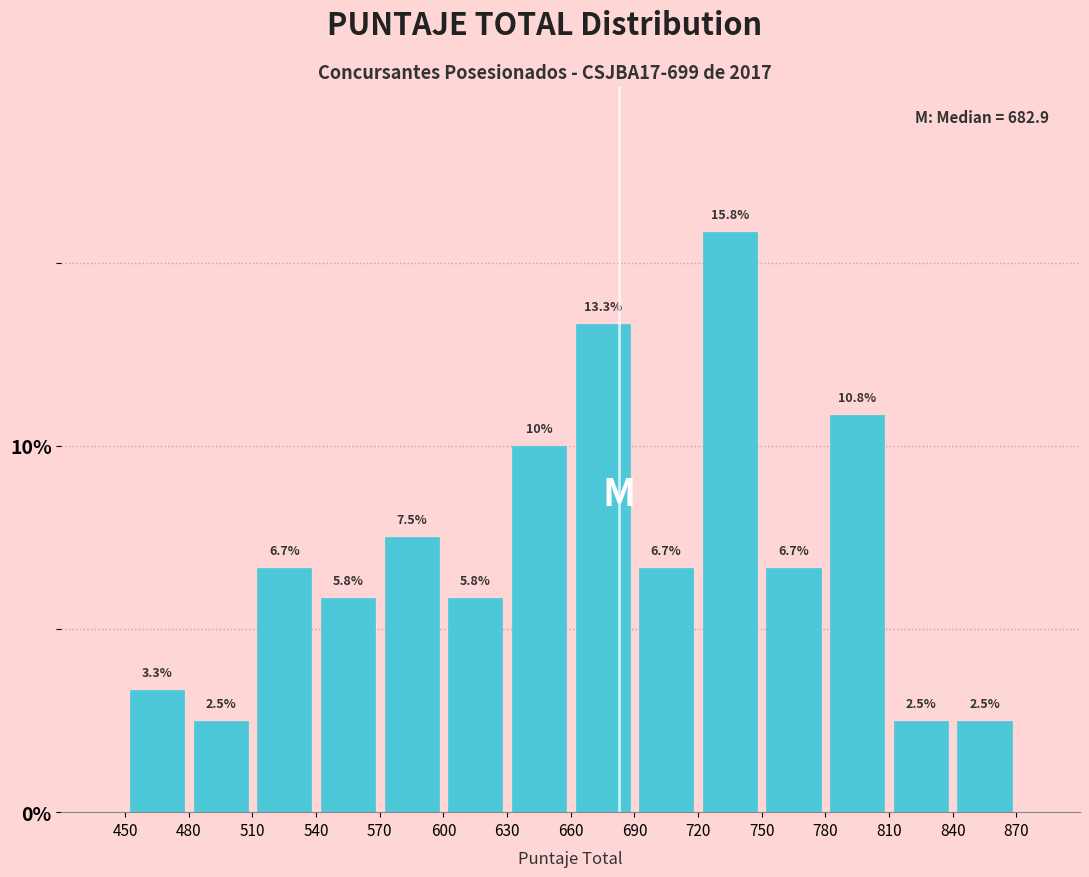

How tall is the bar that spans 510 to 540 on the x-axis?

6.7